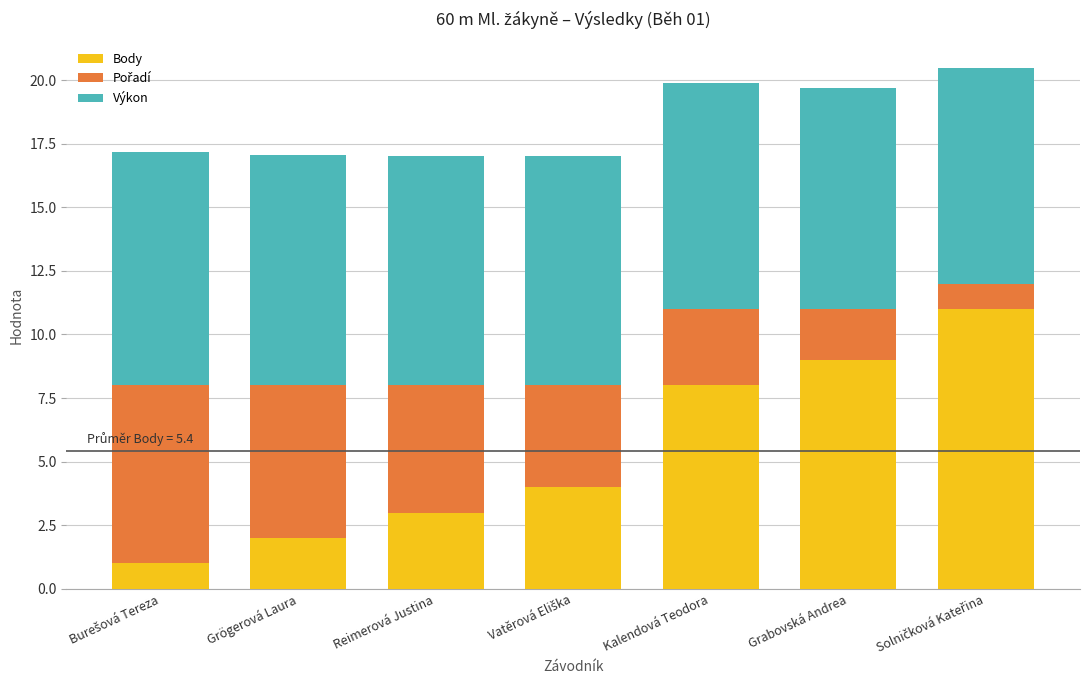

Does the chart contain stacked bars?

Yes